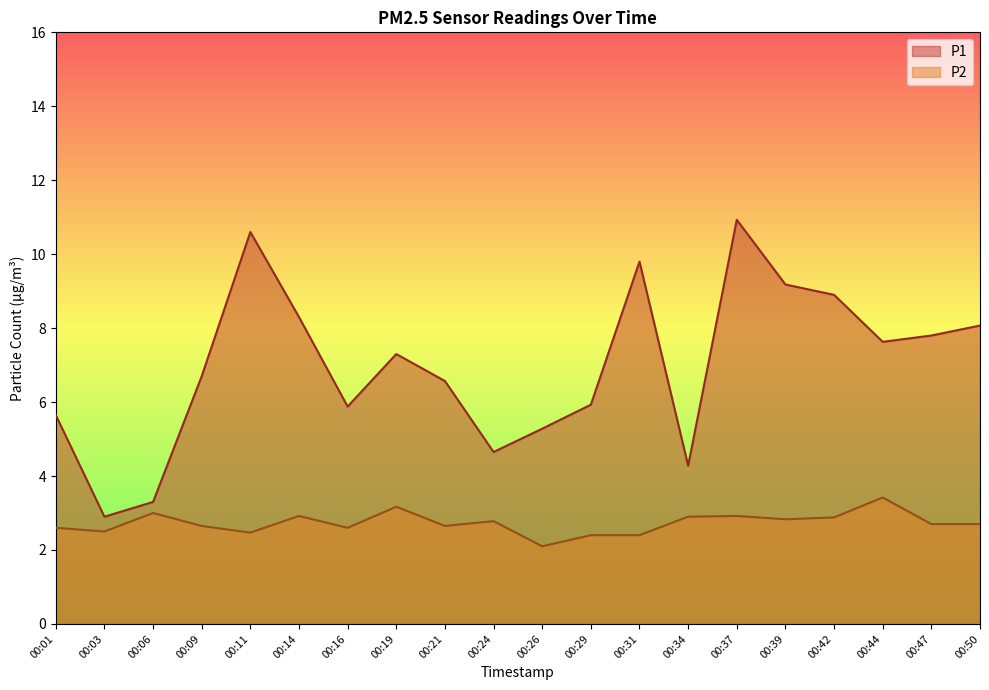

Which series has the widest spread of values?

P1